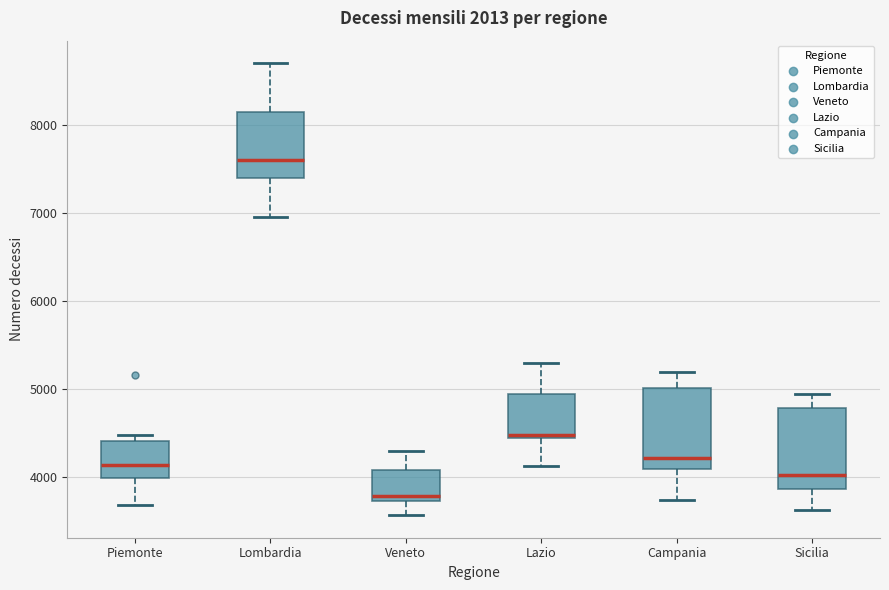

Reading left to right, transcribe this box plot: for each box, give where its median line is, the range the box spans, and where its two whiskers end, as read against the y-axis. The values are not printed on the chart, so give them approximately, as read against the axis.

Piemonte: median 4100, box 4000 to 4400, whiskers 3700 to 4500
Lombardia: median 7600, box 7400 to 8100, whiskers 7000 to 8700
Veneto: median 3800, box 3700 to 4100, whiskers 3600 to 4300
Lazio: median 4500, box 4400 to 4900, whiskers 4100 to 5300
Campania: median 4200, box 4100 to 5000, whiskers 3700 to 5200
Sicilia: median 4000, box 3900 to 4800, whiskers 3600 to 4900